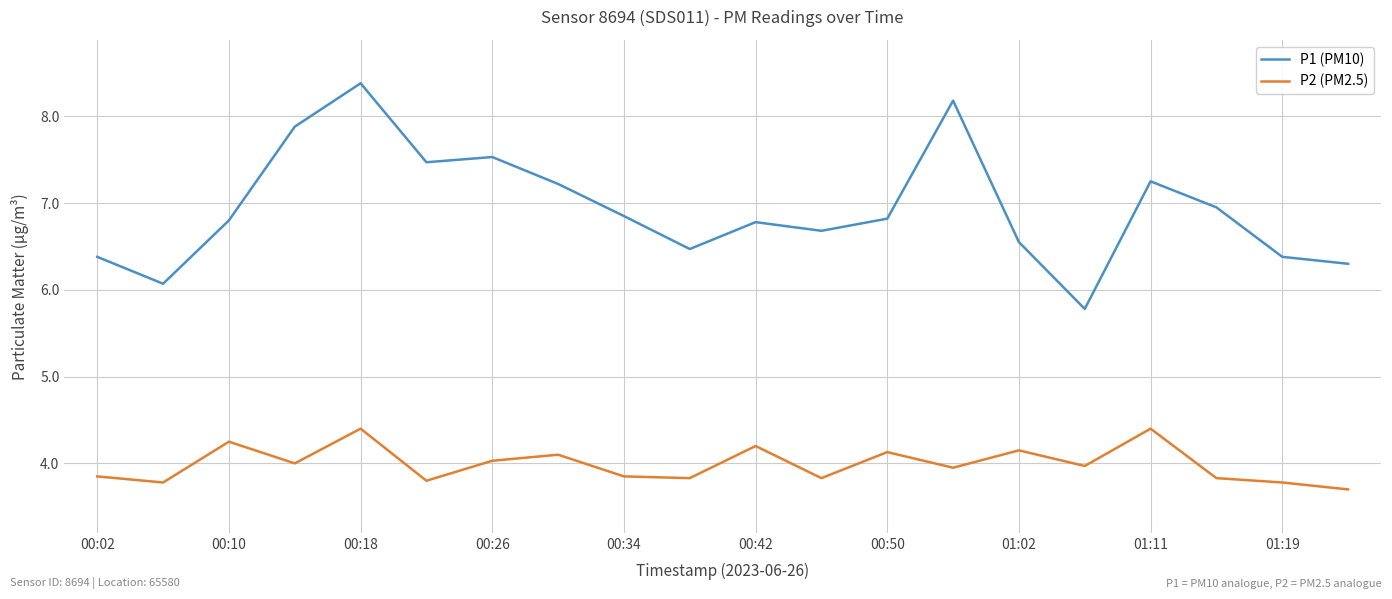

Rank the series by their maximum value, from lowest to highest.

P2 (PM2.5), P1 (PM10)